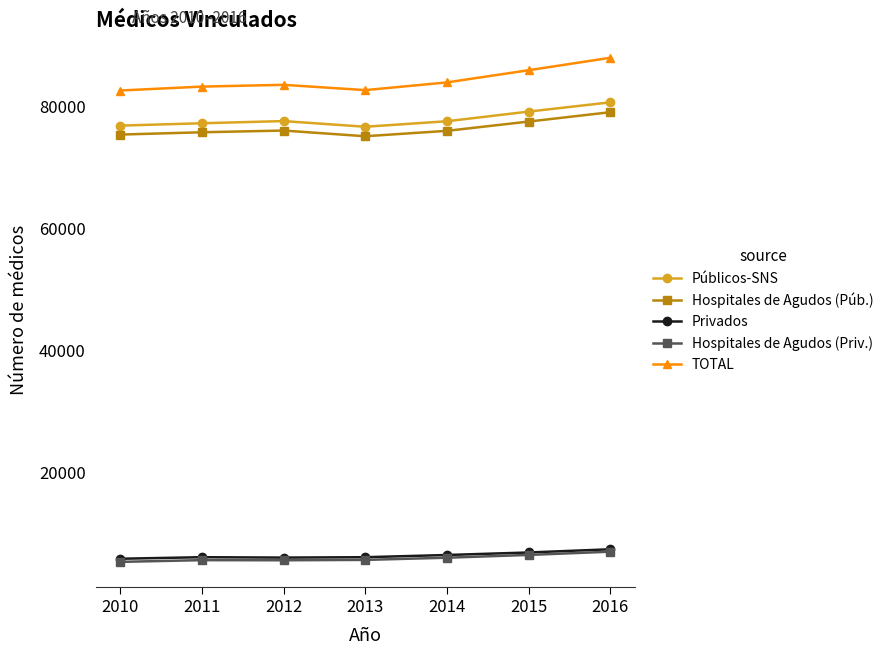

How many categories are shown in the chart?

7